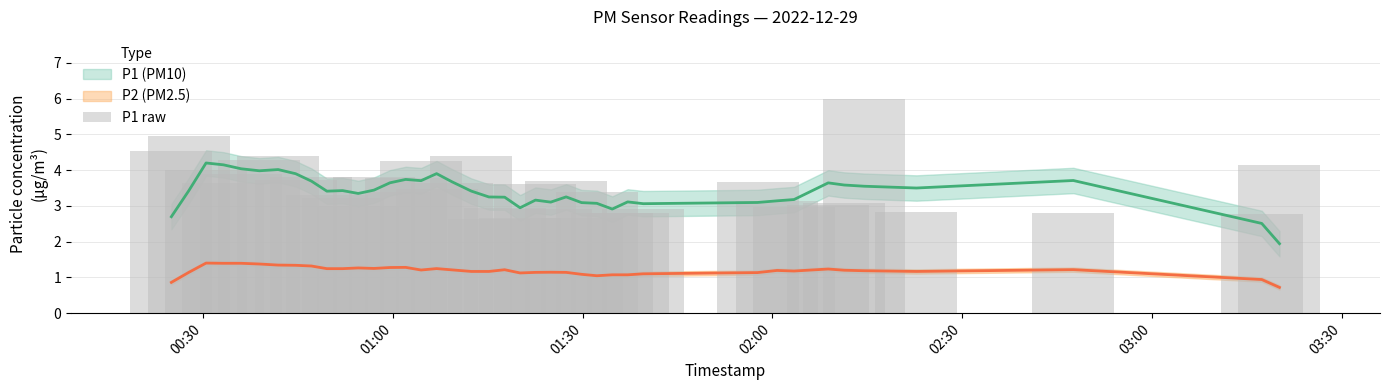

What is the maximum value shown in the chart?

6.0